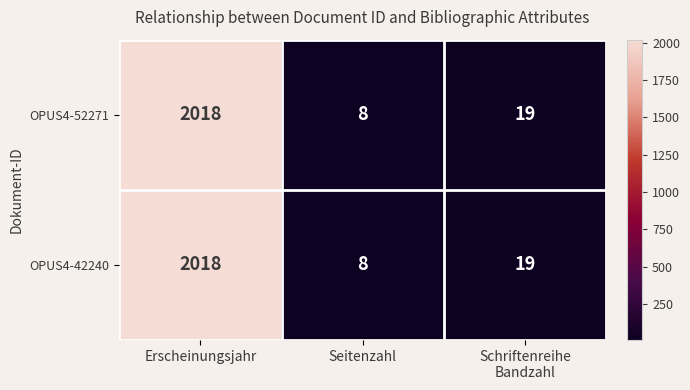

Count the number of categories in the chart.

3